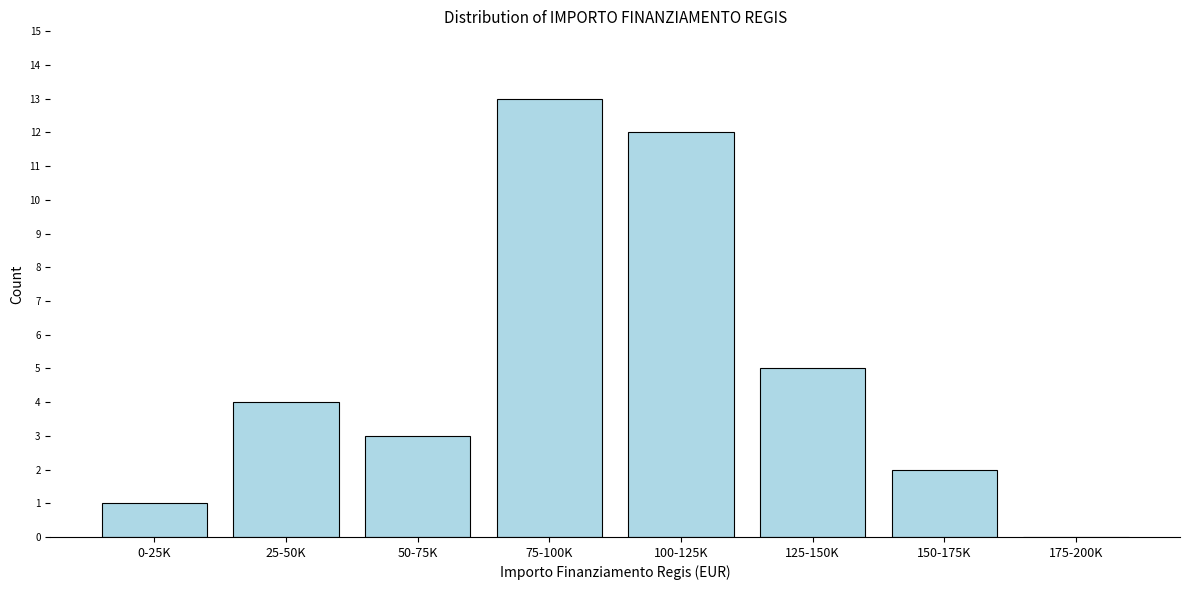

Reading right to left, transcribe all the data shown in this chart.

175-200K=0	150-175K=2	125-150K=5	100-125K=12	75-100K=13	50-75K=3	25-50K=4	0-25K=1